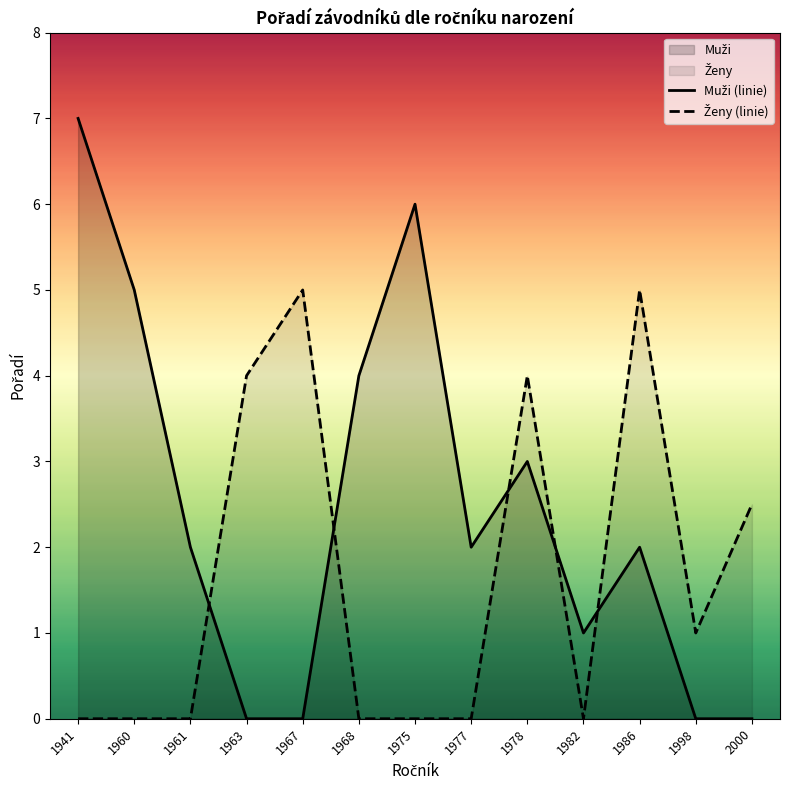

How many lines are shown in the chart?

2